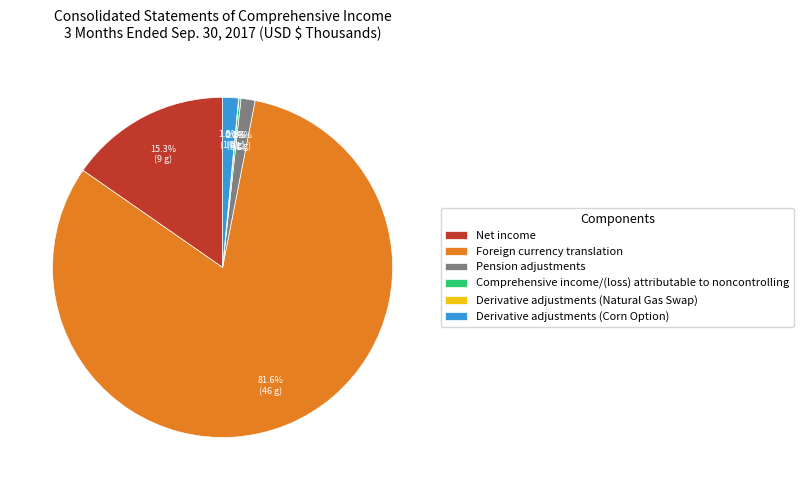

What portion of the pie excludes Pension adjustments?

98.7%